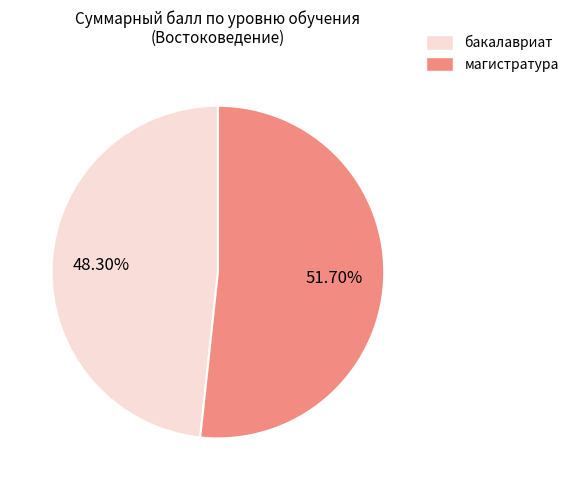

What is the majority slice?

магистратура